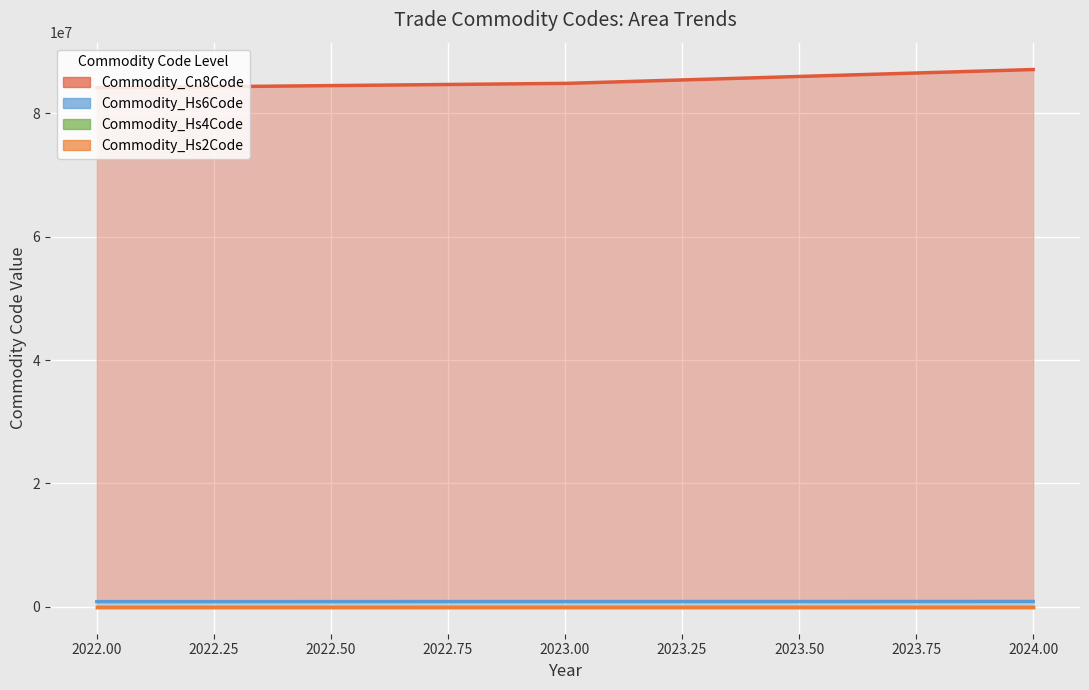

Rank the categories by Commodity_Hs6Code value from lowest to highest.

2022, 2023, 2023, 2024